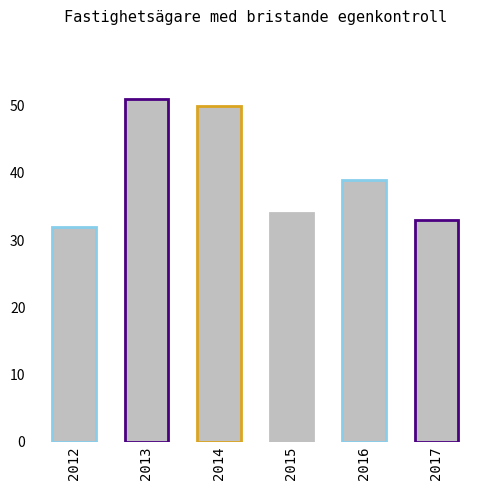

Approximately how many times larger is the value at 2013 compared to 2017?

1.5